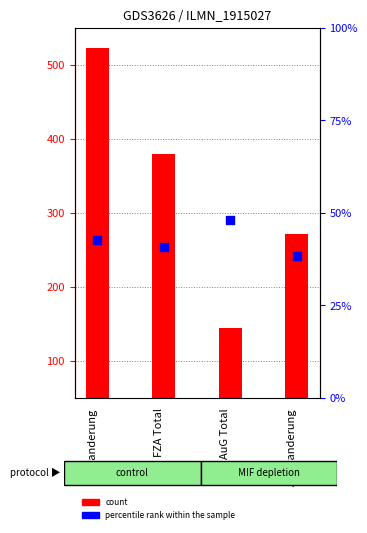

Which series has the widest spread of Y values?

count